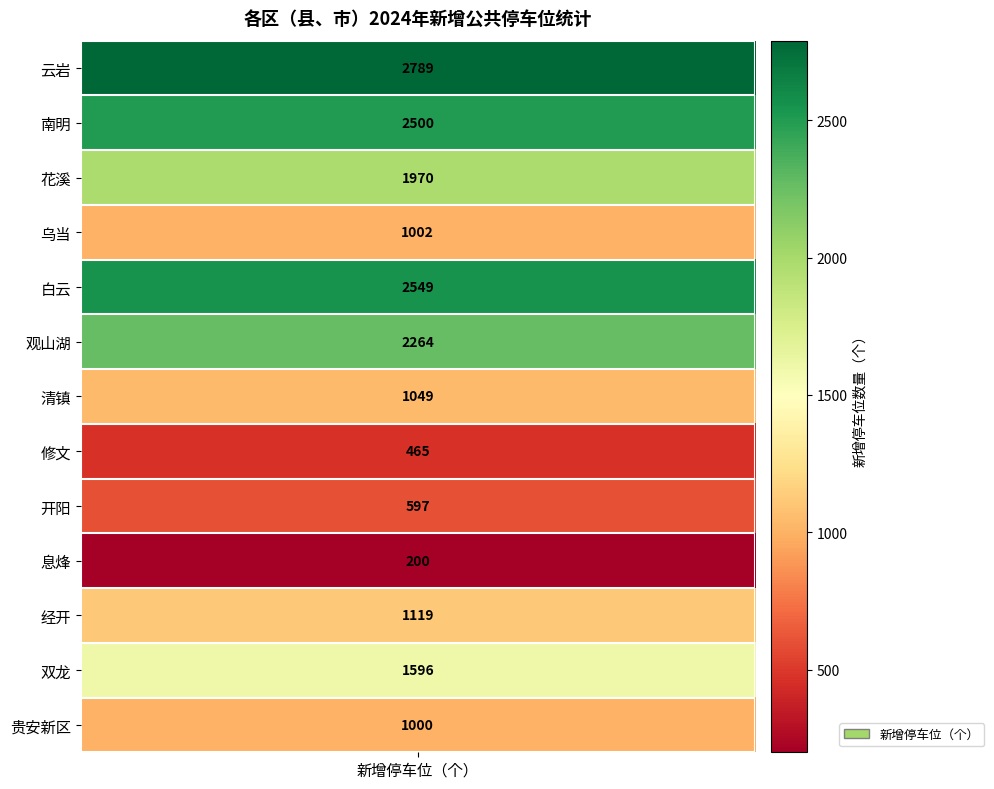

What is the maximum value shown in the chart?

2789